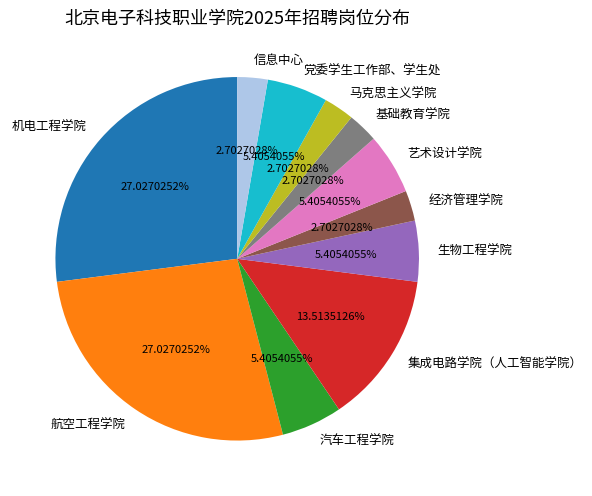

What percentage is the 汽车工程学院 slice, to the nearest percent?

5%